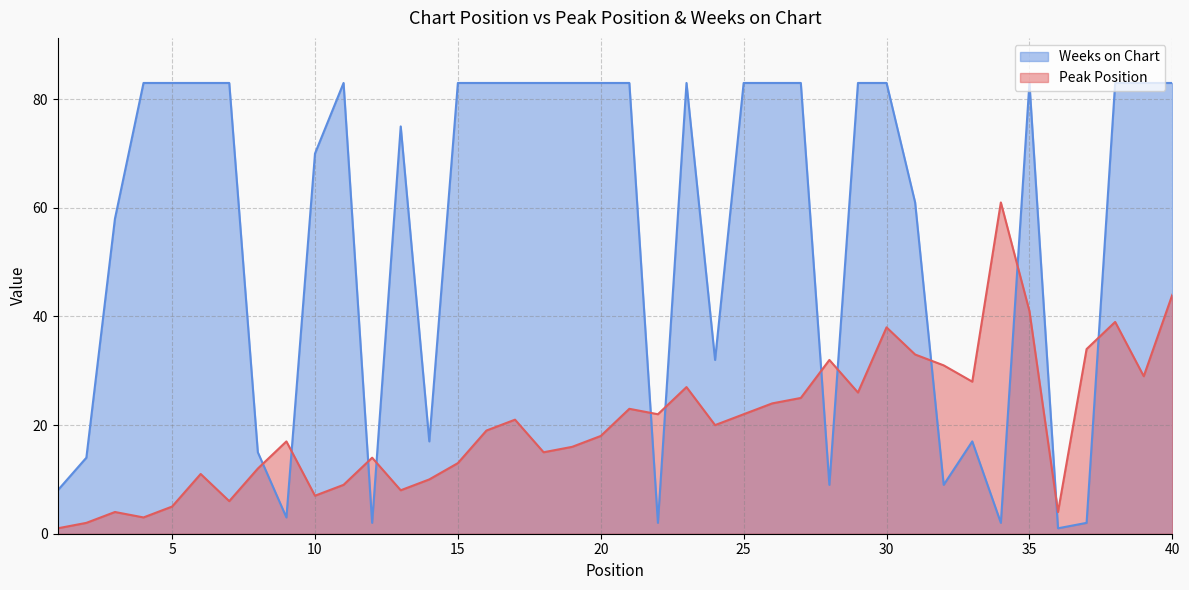

Where do Peak Position and Weeks on Chart first cross each other?

8 and 9